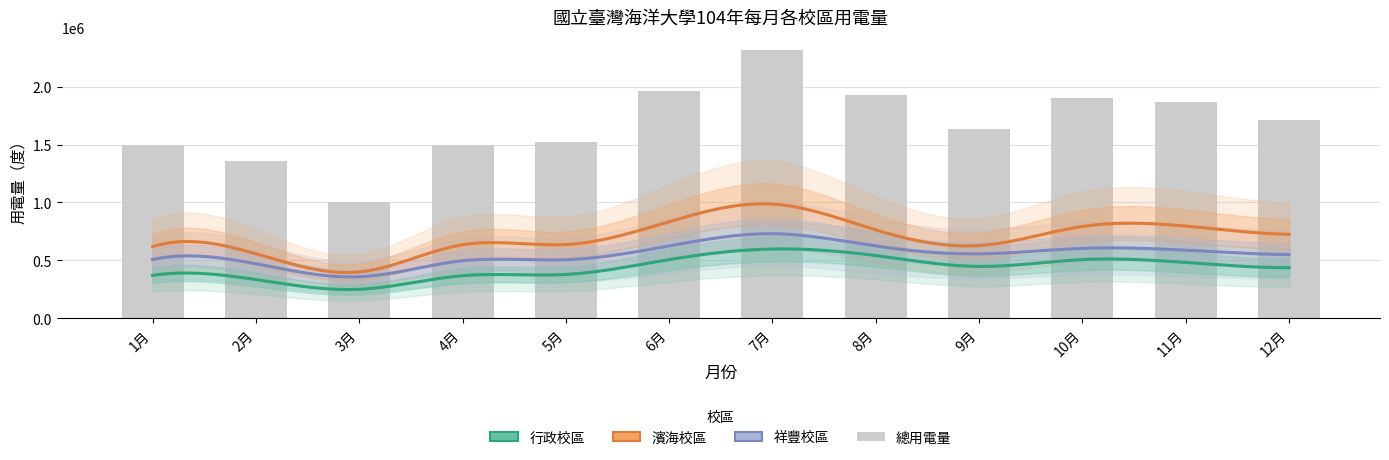

Which series has the largest range (max minus min)?

總用電量